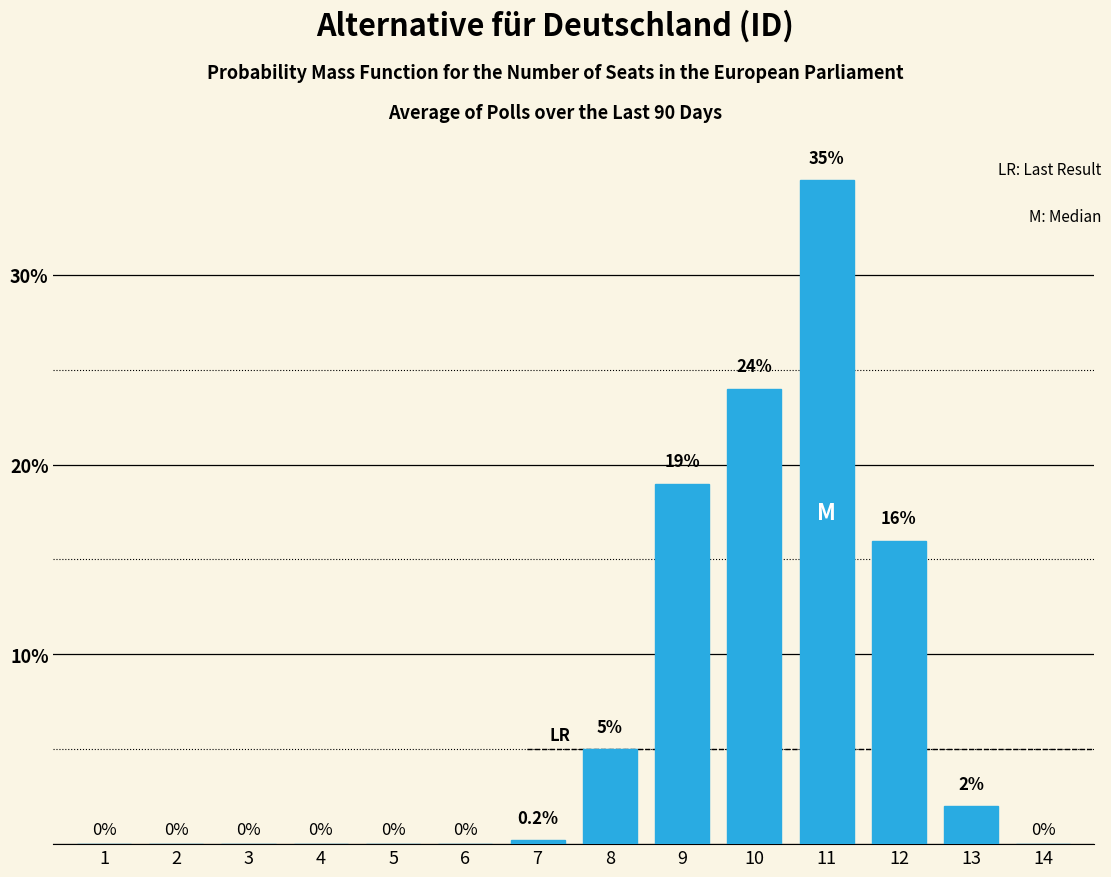

Reading left to right, transcribe all the data shown in this chart.

1=0.0	2=0.0	3=0.0	4=0.0	5=0.0	6=0.0	7=0.2	8=5.0	9=19.0	10=24.0	11=35.0	12=16.0	13=2.0	14=0.0